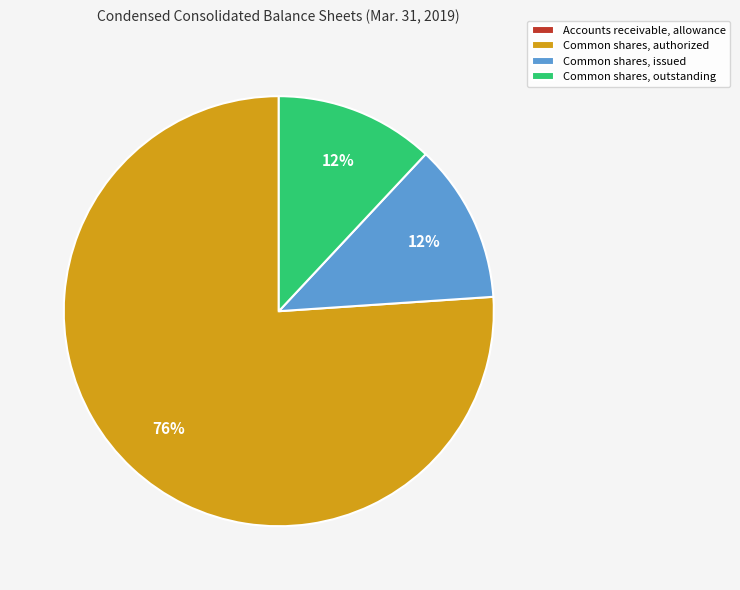

Approximately how many times larger is the value at Common shares, outstanding compared to Common shares, authorized?

0.2